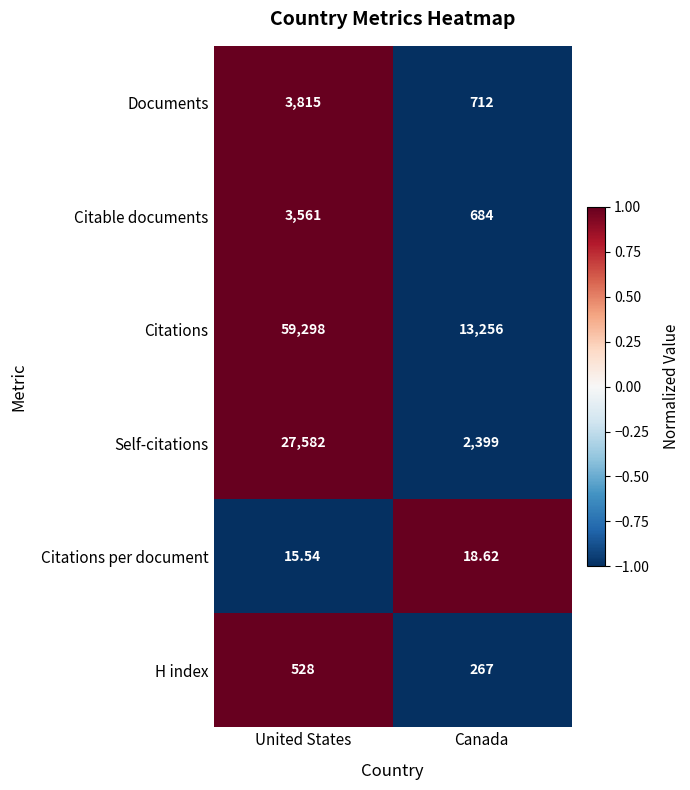

Where is Citable documents nearest to the value 2122?

Canada